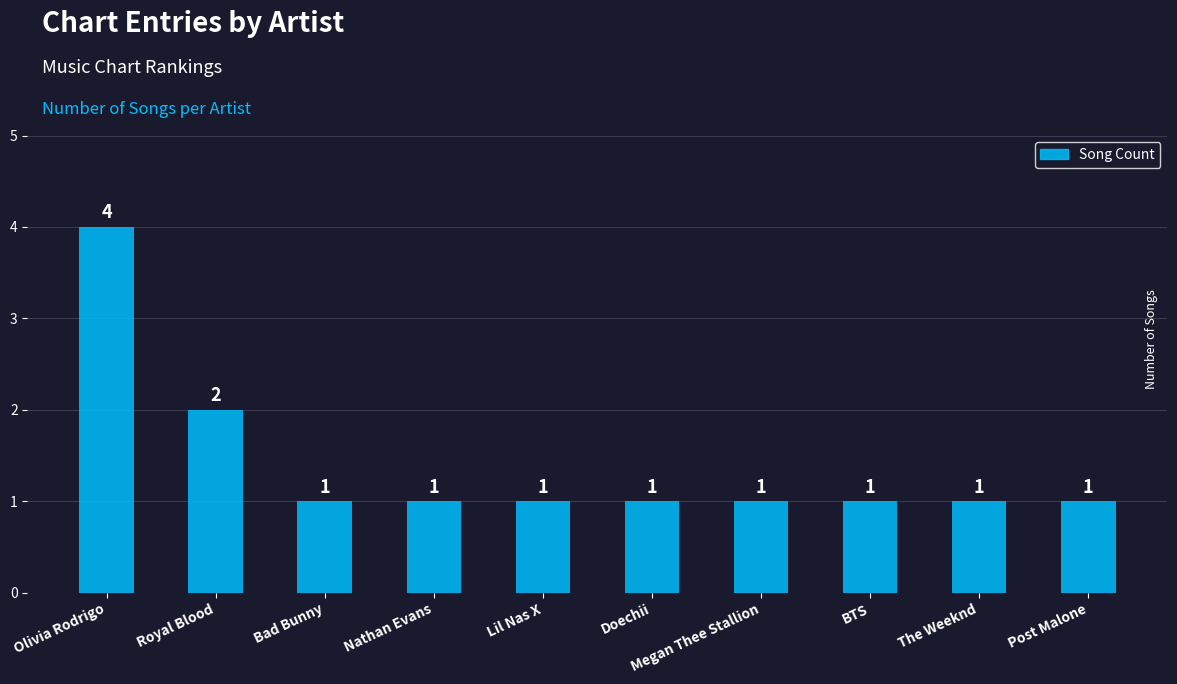

What is the change in value from Olivia Rodrigo to Megan Thee Stallion?

-3